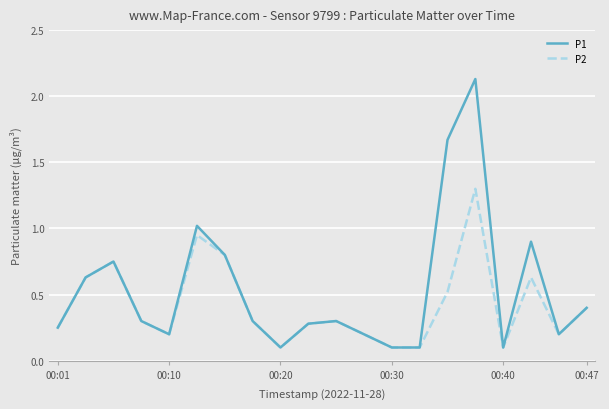

Which series has the largest range (max minus min)?

P1